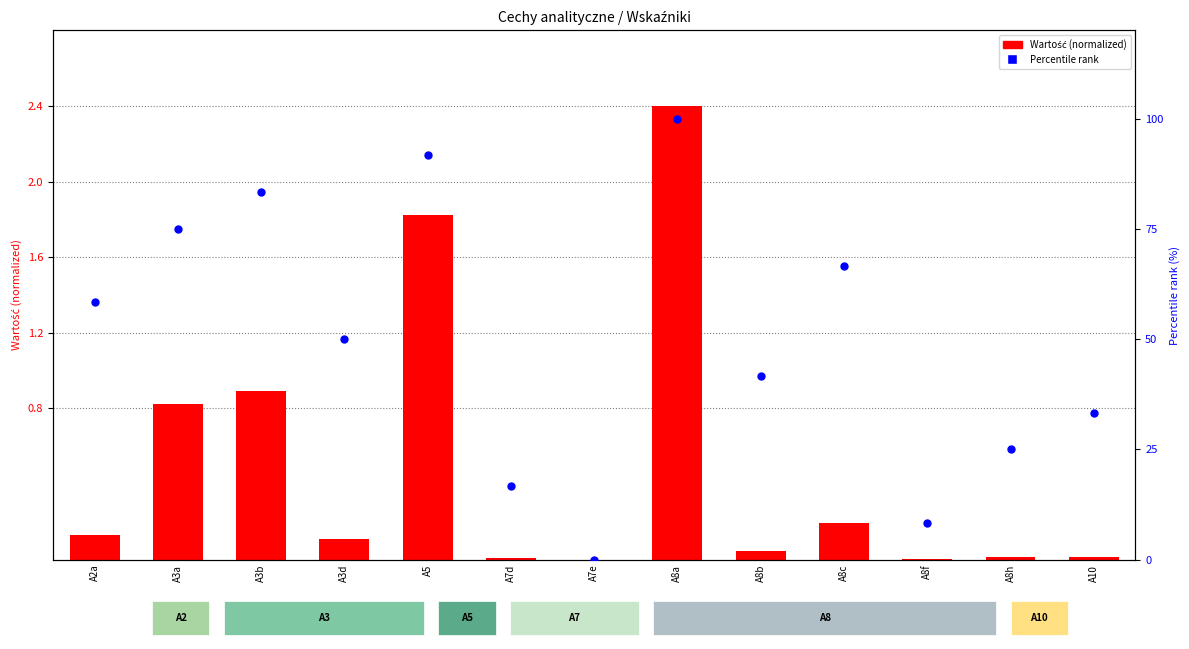

At how many categories does at least one series exceed 85?

2